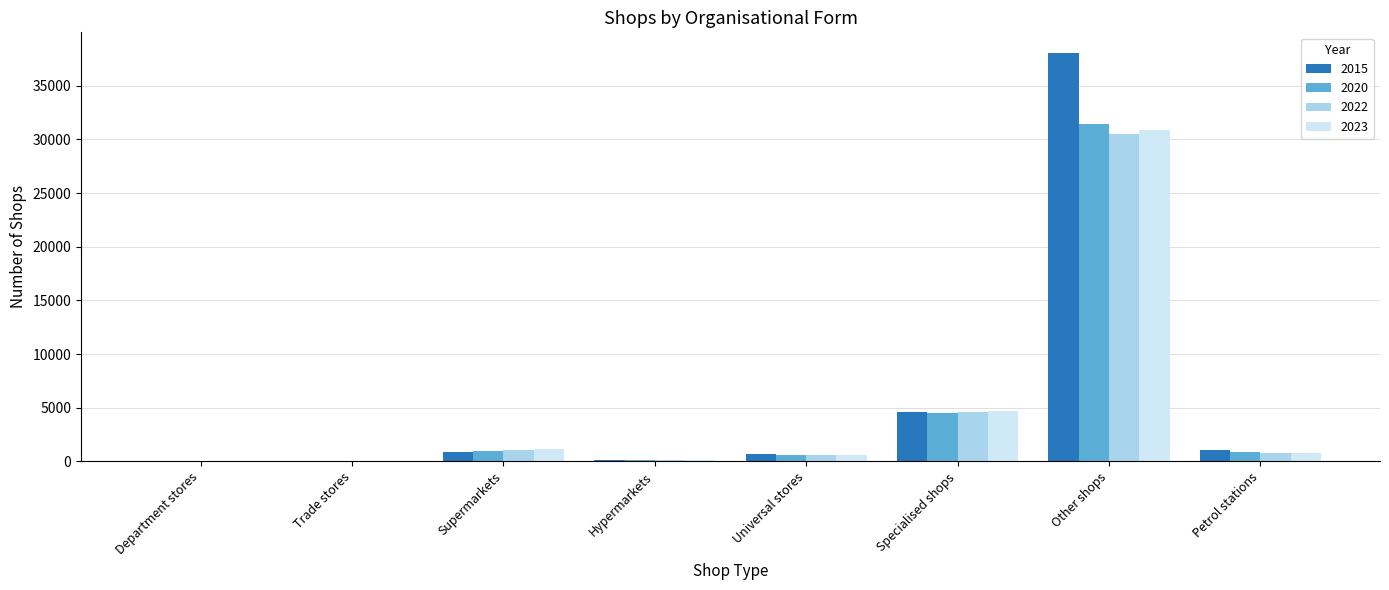

What is the greatest value displayed?

38074